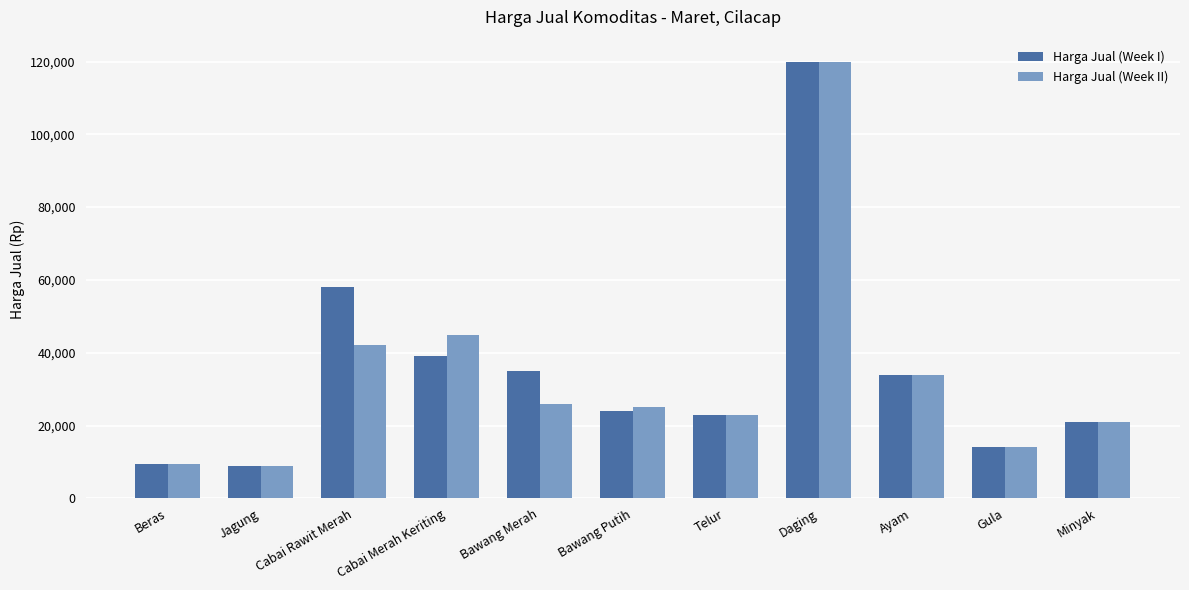

The value of Harga Jual (Week II) at Ayam is 34000. True or false?

True